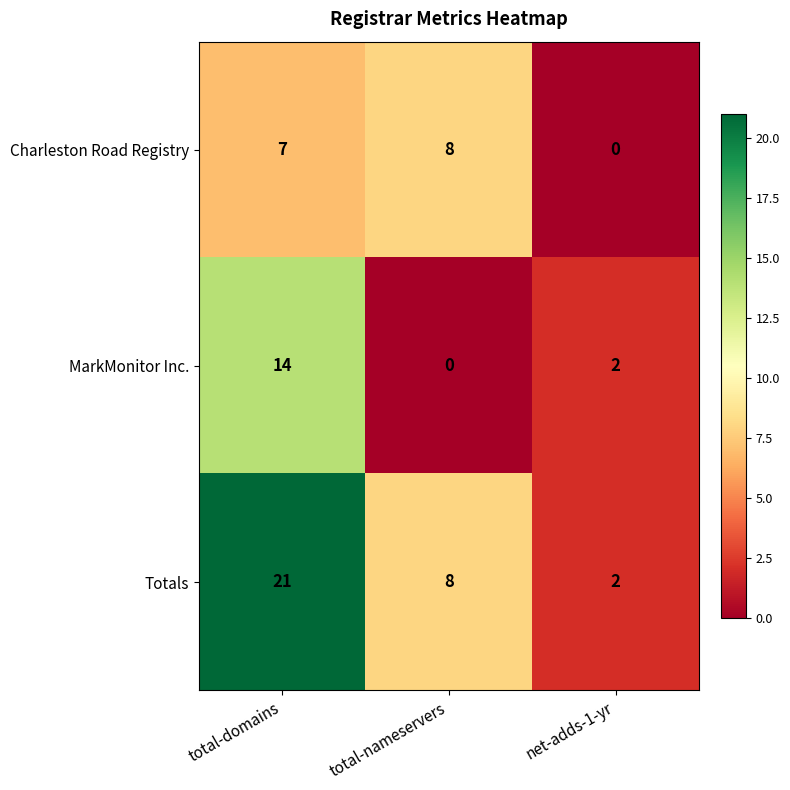

What is the spread (max minus min) of values at total-nameservers?

8